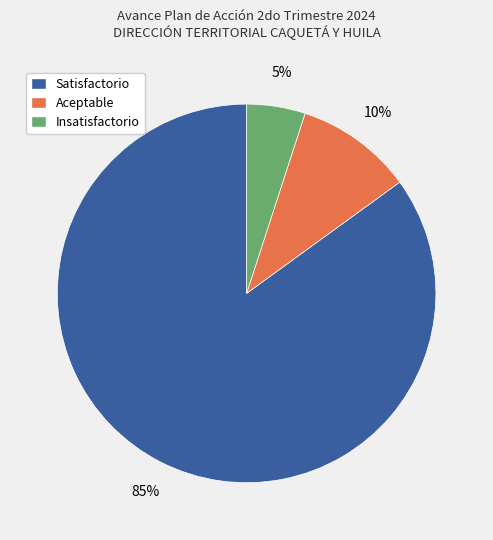

Which category has the smallest portion of the pie?

Insatisfactorio